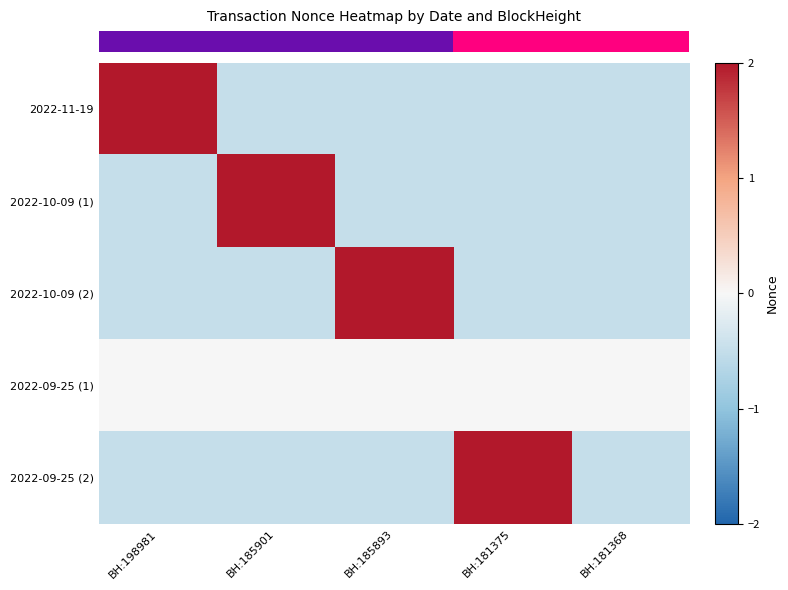

Which has a higher value, BH:185901 or BH:198981?

BH:198981